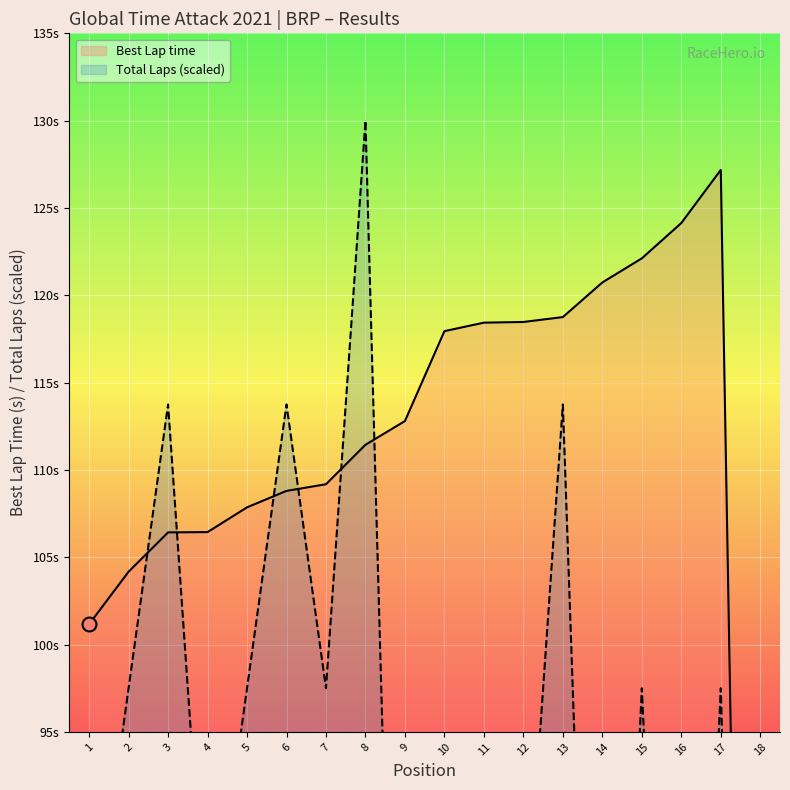

How many lines are shown in the chart?

2